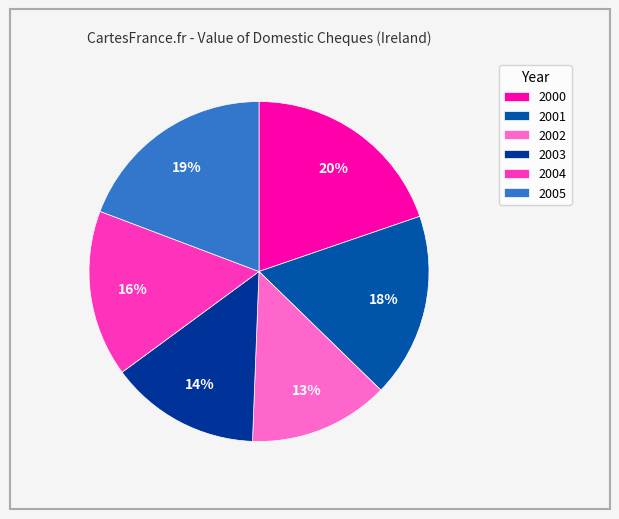

How many segments does this pie chart have?

6